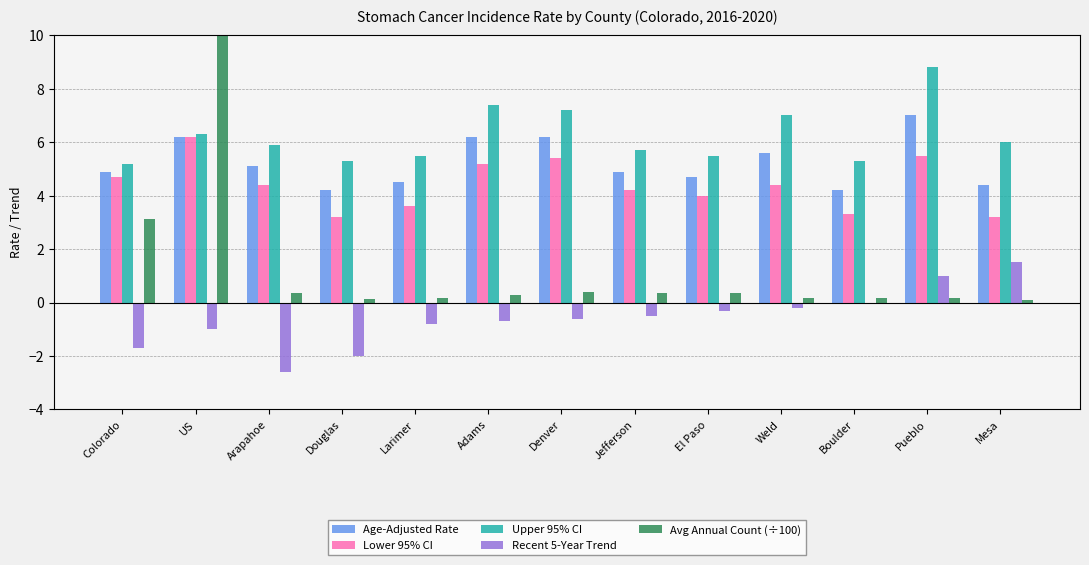

Which category has the lowest value in the Age-Adjusted Rate series?

Douglas